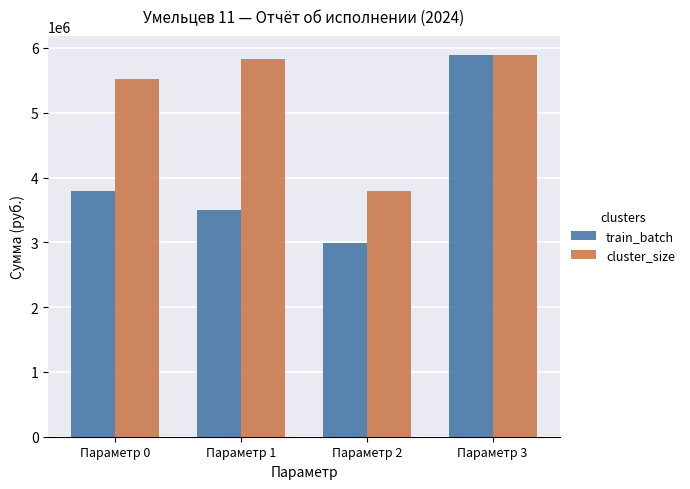

At which category is the sum across all series the highest?

Параметр 3